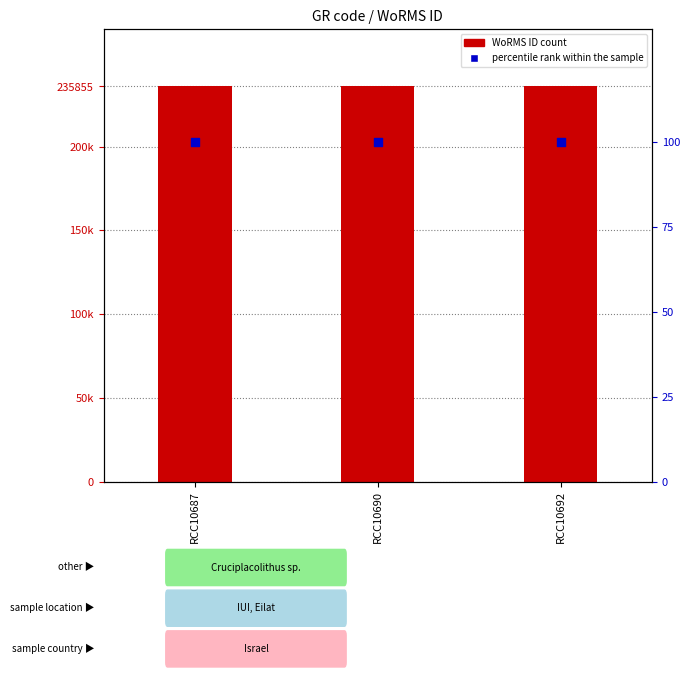

Which series has the largest total across all categories?

WoRMS ID